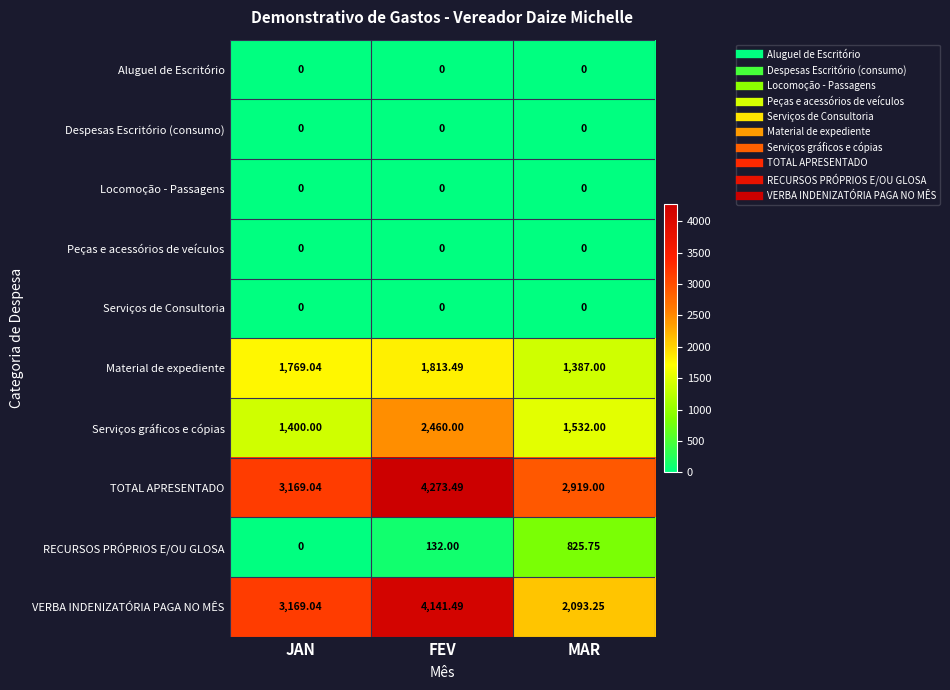

At how many categories does at least one series exceed 937?

3